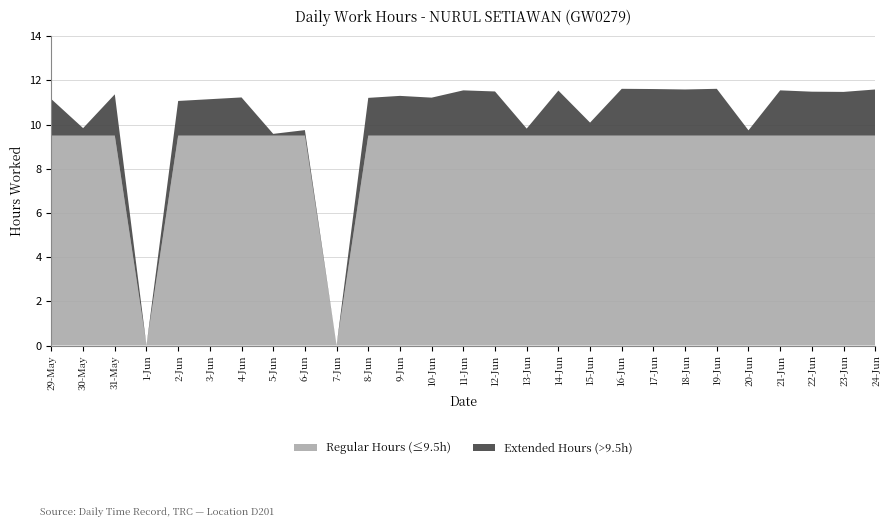

Reading left to right, transcribe all the data shown in this chart.

29-May=11.2	30-May=9.8	31-May=11.4	1-Jun=0.0	2-Jun=11.1	3-Jun=11.2	4-Jun=11.2	5-Jun=9.6	6-Jun=9.8	7-Jun=0.0	8-Jun=11.2	9-Jun=11.3	10-Jun=11.2	11-Jun=11.6	12-Jun=11.5	13-Jun=9.8	14-Jun=11.5	15-Jun=10.1	16-Jun=11.6	17-Jun=11.6	18-Jun=11.6	19-Jun=11.6	20-Jun=9.7	21-Jun=11.6	22-Jun=11.5	23-Jun=11.5	24-Jun=11.6